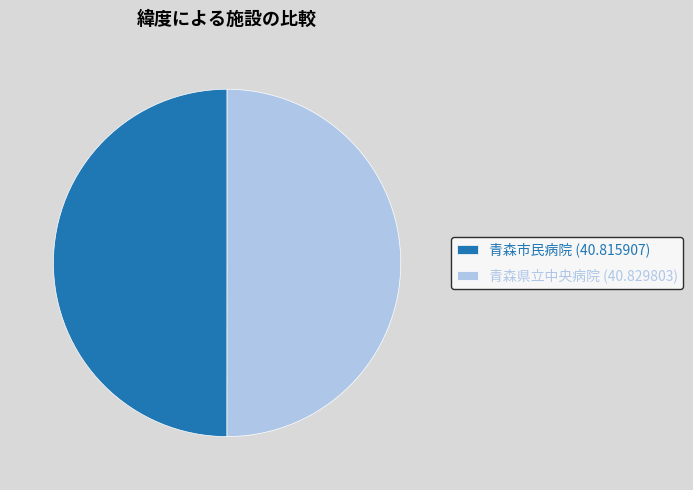

True or false: 青森県立中央病院 (40.829803) accounts for 35% of the total.

False